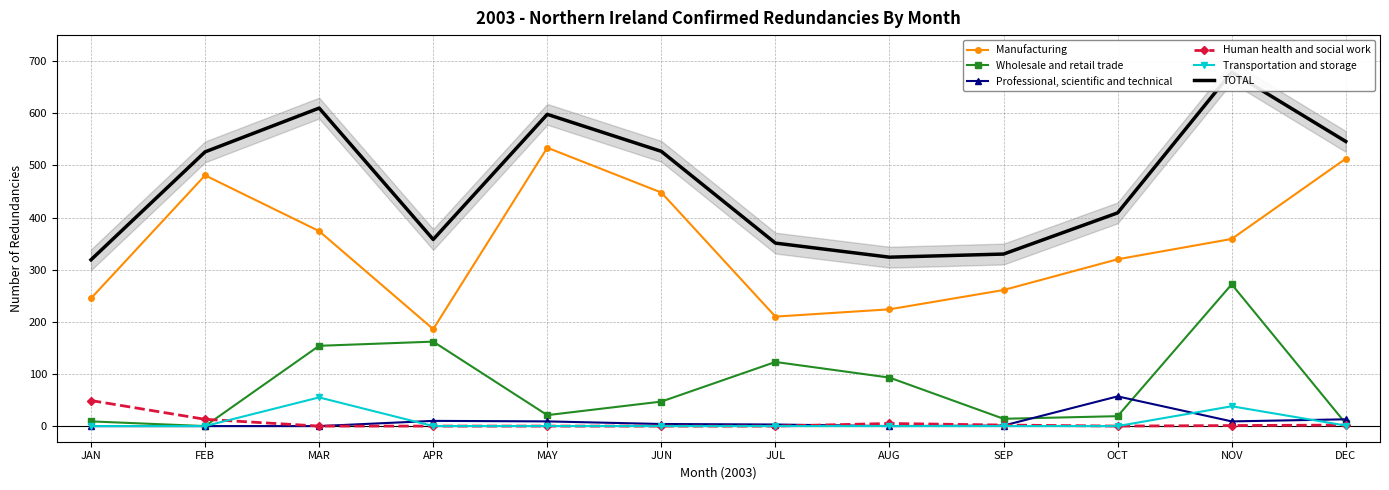

List the labels in order of Transportation and storage value, smallest first.

JAN, FEB, APR, MAY, JUN, JUL, AUG, SEP, OCT, DEC, NOV, MAR